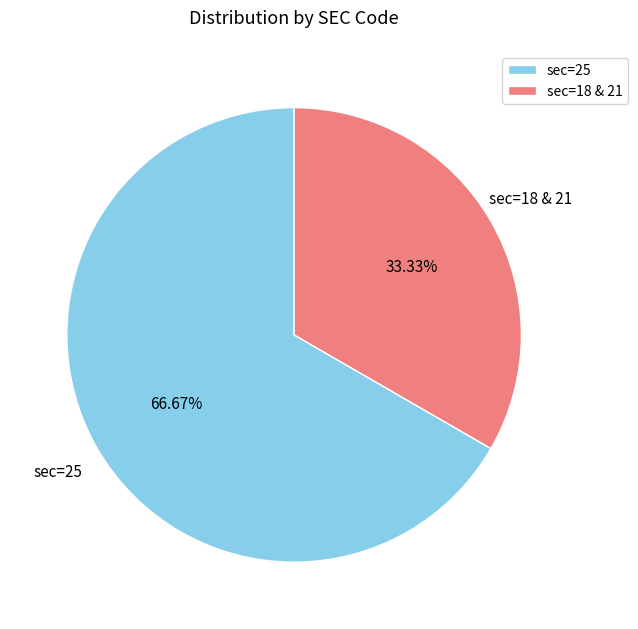

Which has a higher value, sec=25 or sec=18 & 21?

sec=25